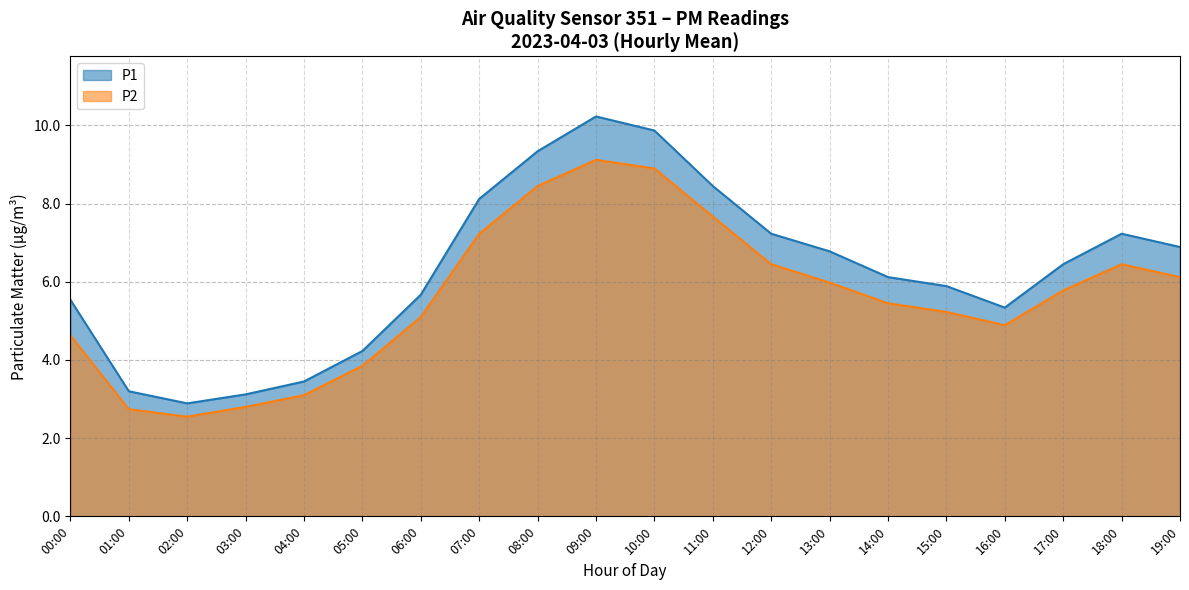

What is the minimum value shown in the chart?

2.9